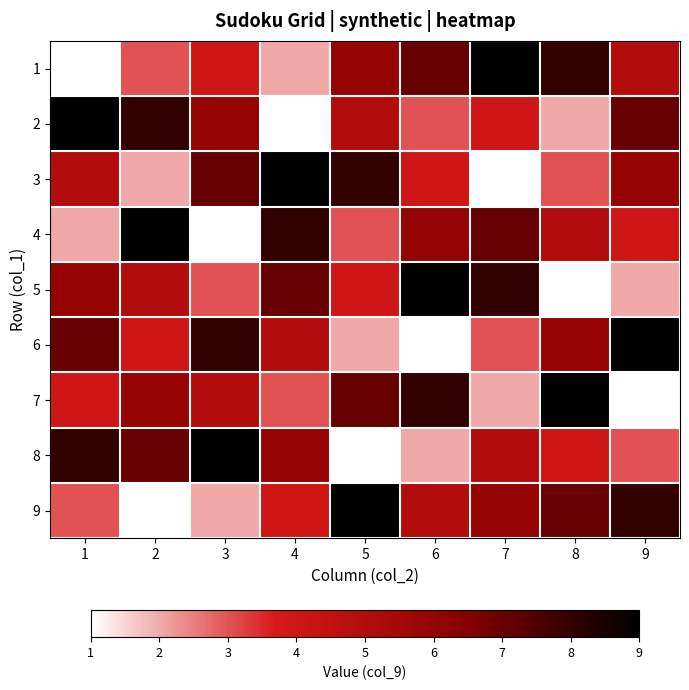

At how many categories does at least one series exceed 3?

9